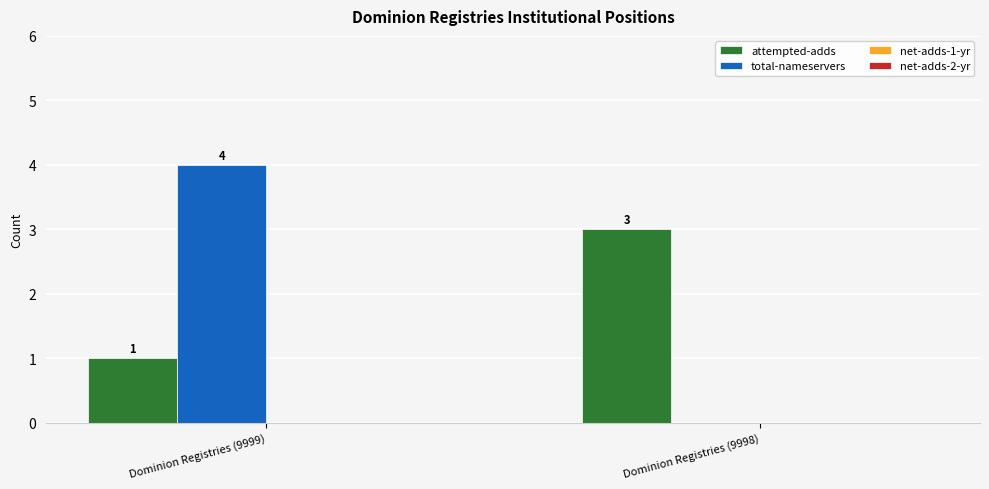

Between Dominion Registries (9999) and Dominion Registries (9998), which series saw the biggest shift?

total-nameservers